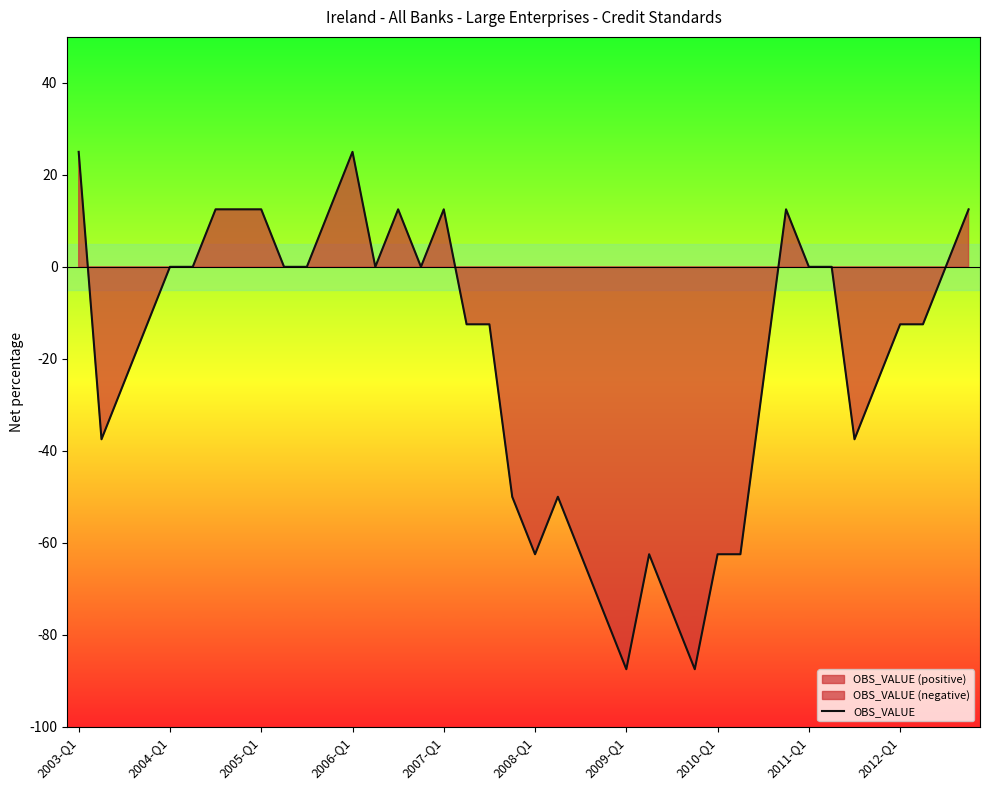

True or false: the data has more than 2 interior local peaks.

True